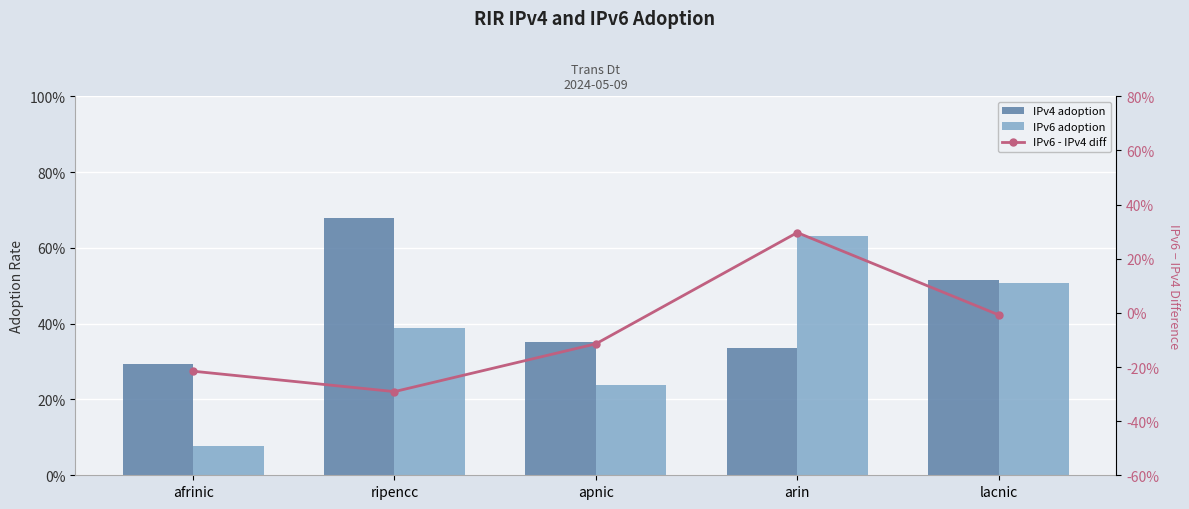

Is the value of IPv6 - IPv4 diff at lacnic greater than the value of IPv6 adoption at ripencc?

No